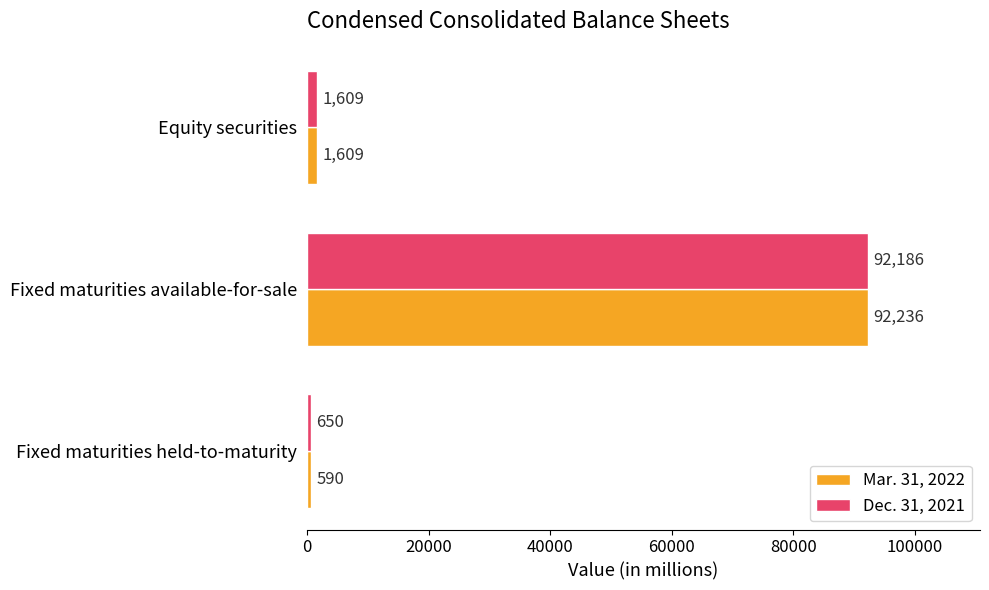

List the labels in order of Mar. 31, 2022 value, smallest first.

Fixed maturities held-to-maturity, Equity securities, Fixed maturities available-for-sale